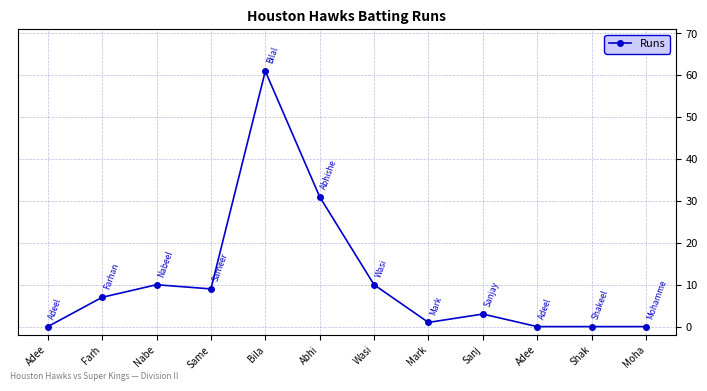

What is the average value?

11